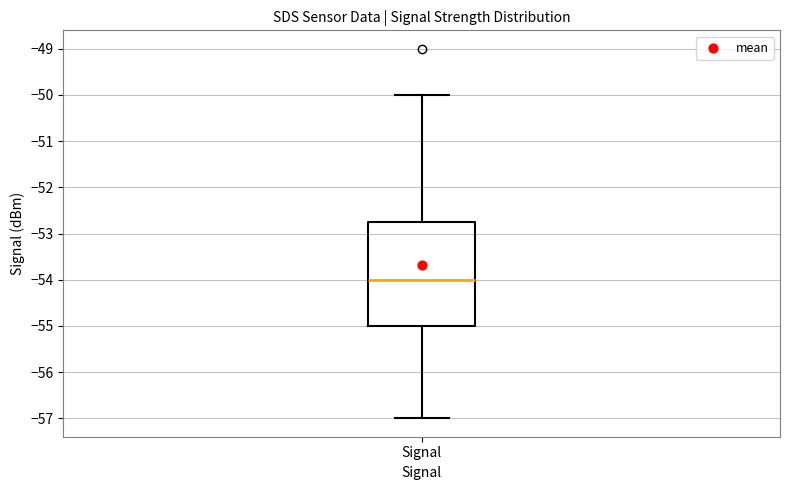

Transcribe this box plot: give where the median line is, the range the box spans, and where the two whiskers end, as read against the y-axis. The values are not printed on the chart, so give them approximately, as read against the axis.

median -54.0, box -55.0 to -52.7, whiskers -57.0 to -50.0